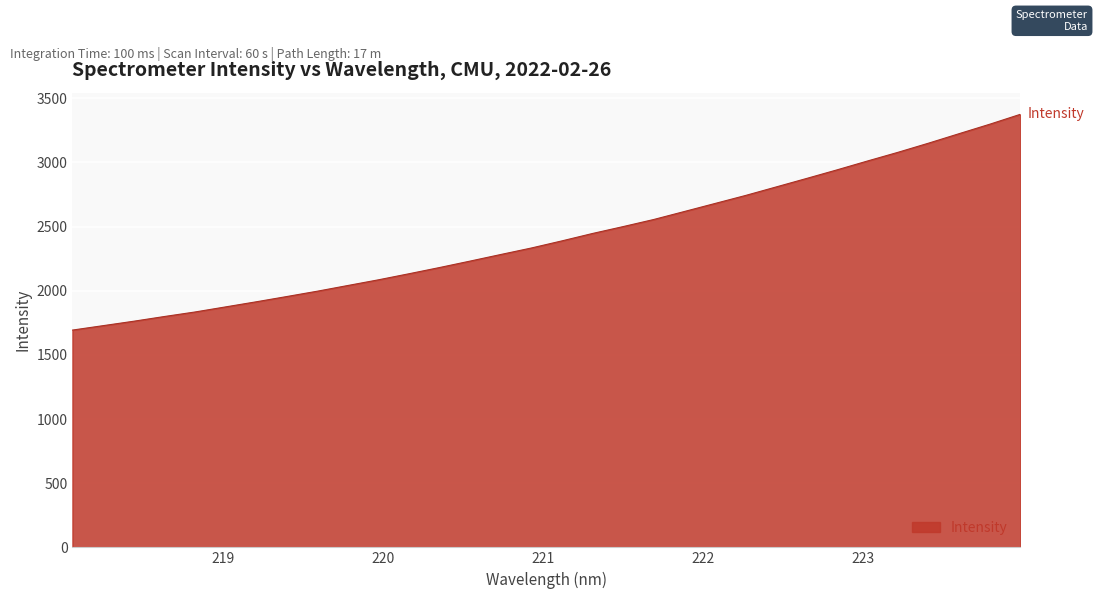

What is the sum of all values?

77520.1